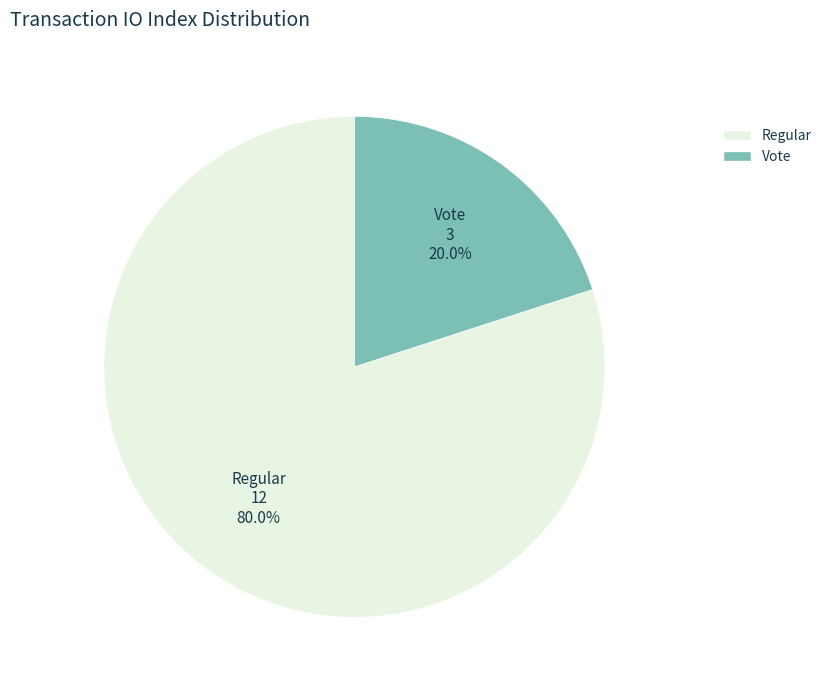

What is the total percentage of Regular and Vote?

100.0%